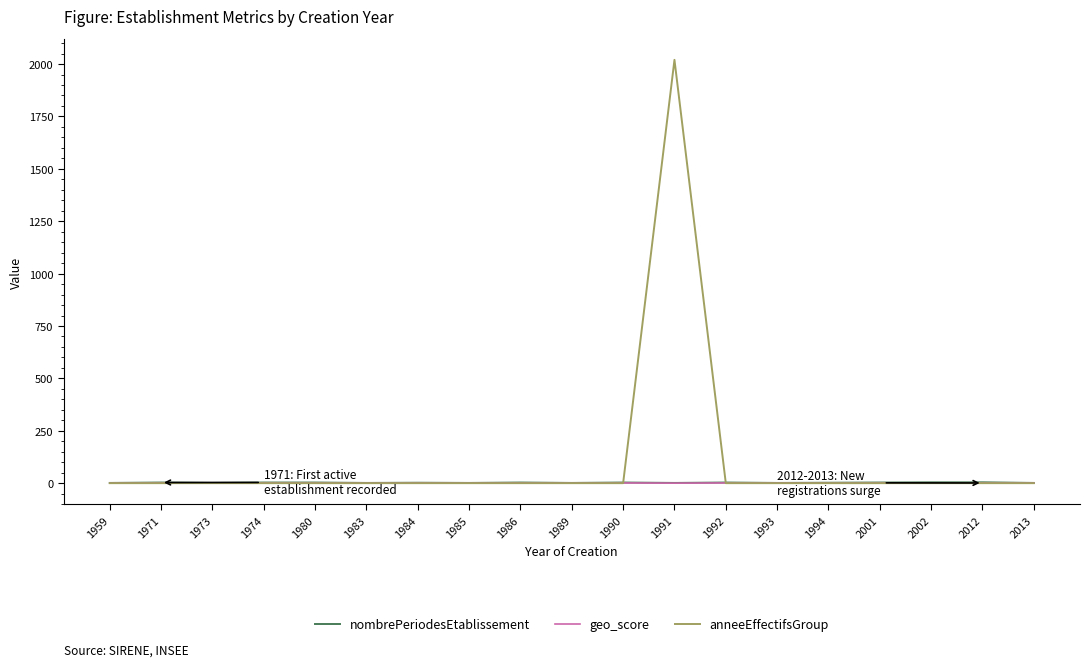

Is it true that anneeEffectifsGroup equals 0.0 at 1959?

True